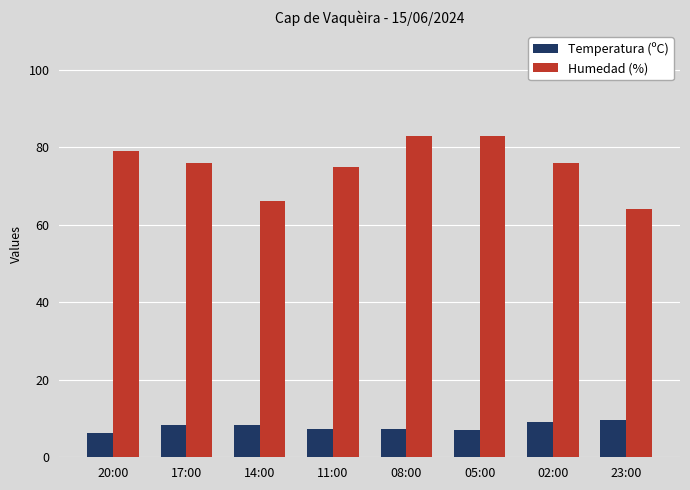

The value of Temperatura (ºC) at 20:00 is 2.5. True or false?

False